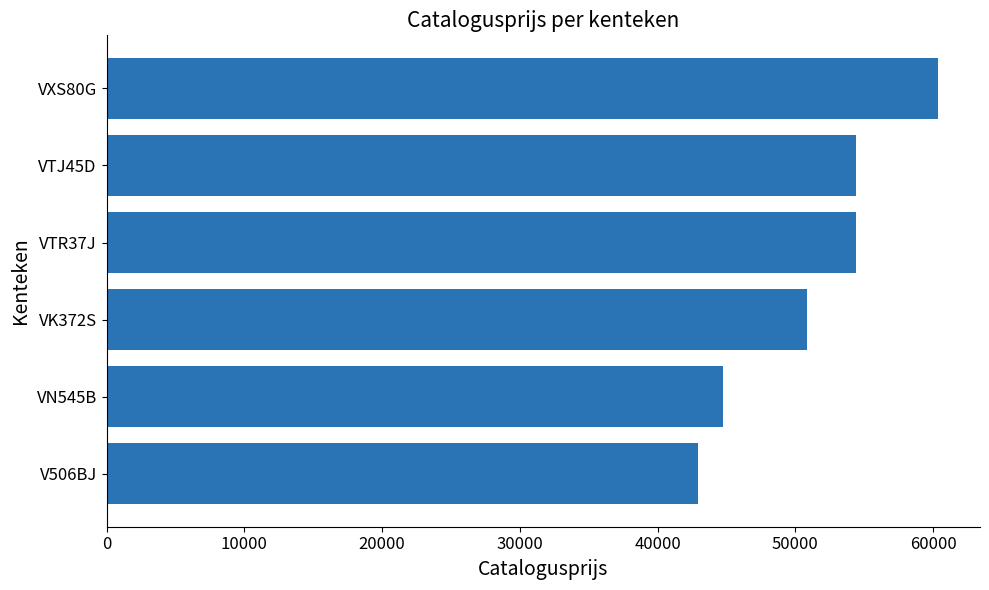

Which category has the lowest value across all series?

V506BJ